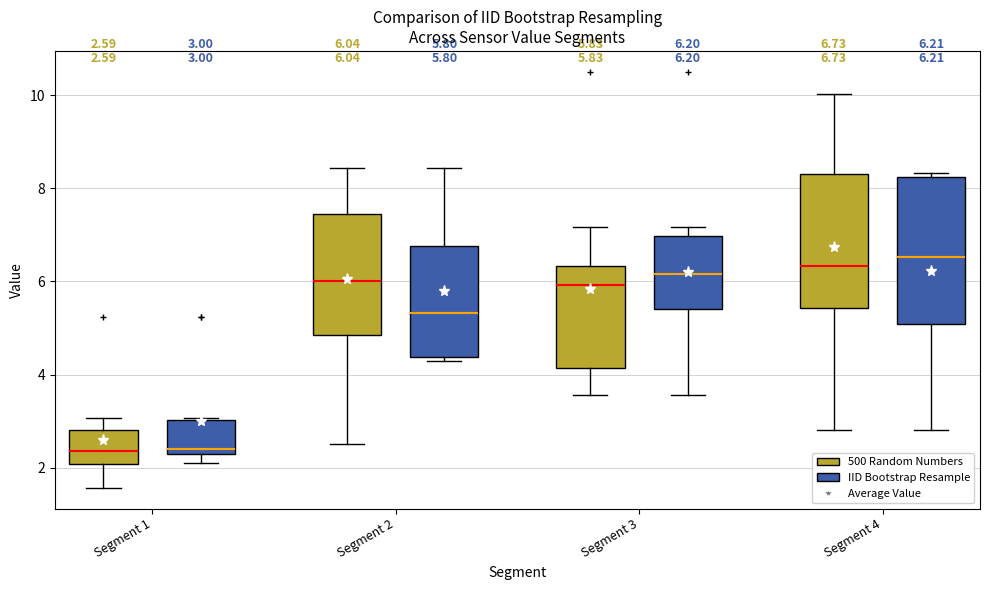

Which box has the highest median line?

Segment 4 (IID Bootstrap Resample)